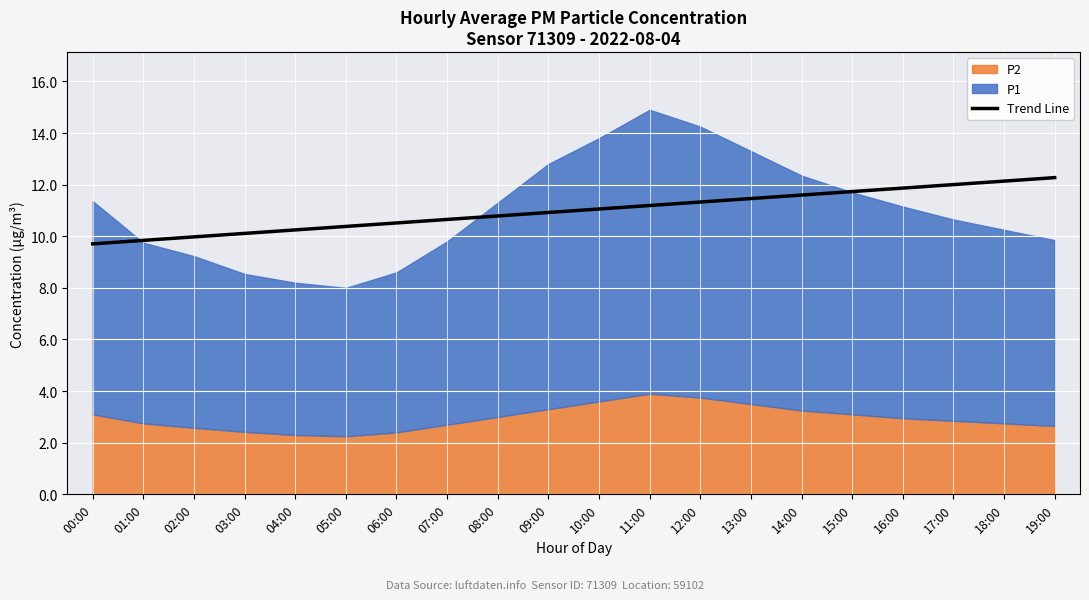

At which category does the chart reach its minimum across all series?

00:00